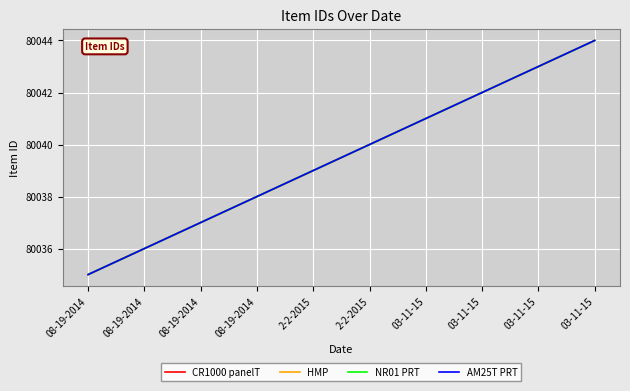

What is the total value across all series at 03-11-15?

320164